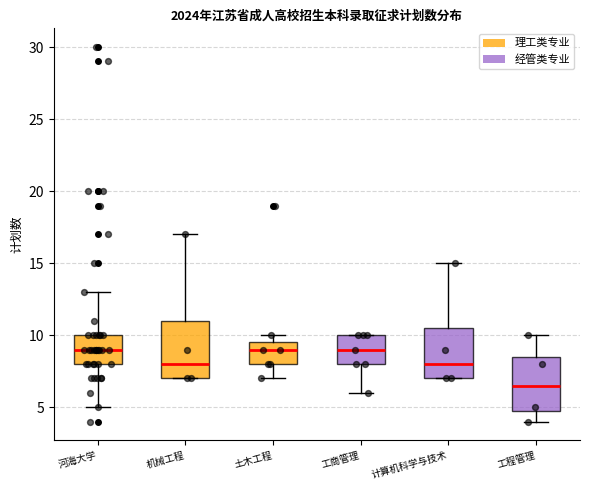

Reading left to right, transcribe this box plot: for each box, give where its median line is, the range the box spans, and where its two whiskers end, as read against the y-axis. The values are not printed on the chart, so give them approximately, as read against the axis.

河海大学: median 9.0, box 8.0 to 10.0, whiskers 5.0 to 13.0
机械工程: median 8.0, box 7.0 to 11.0, whiskers 7.0 to 17.0
土木工程: median 9.0, box 8.0 to 9.5, whiskers 7.0 to 10.0
工商管理: median 9.0, box 8.0 to 10.0, whiskers 6.0 to 10.0
计算机科学与技术: median 8.0, box 7.0 to 10.5, whiskers 7.0 to 15.0
工程管理: median 6.5, box 5.0 to 8.5, whiskers 4.0 to 10.0